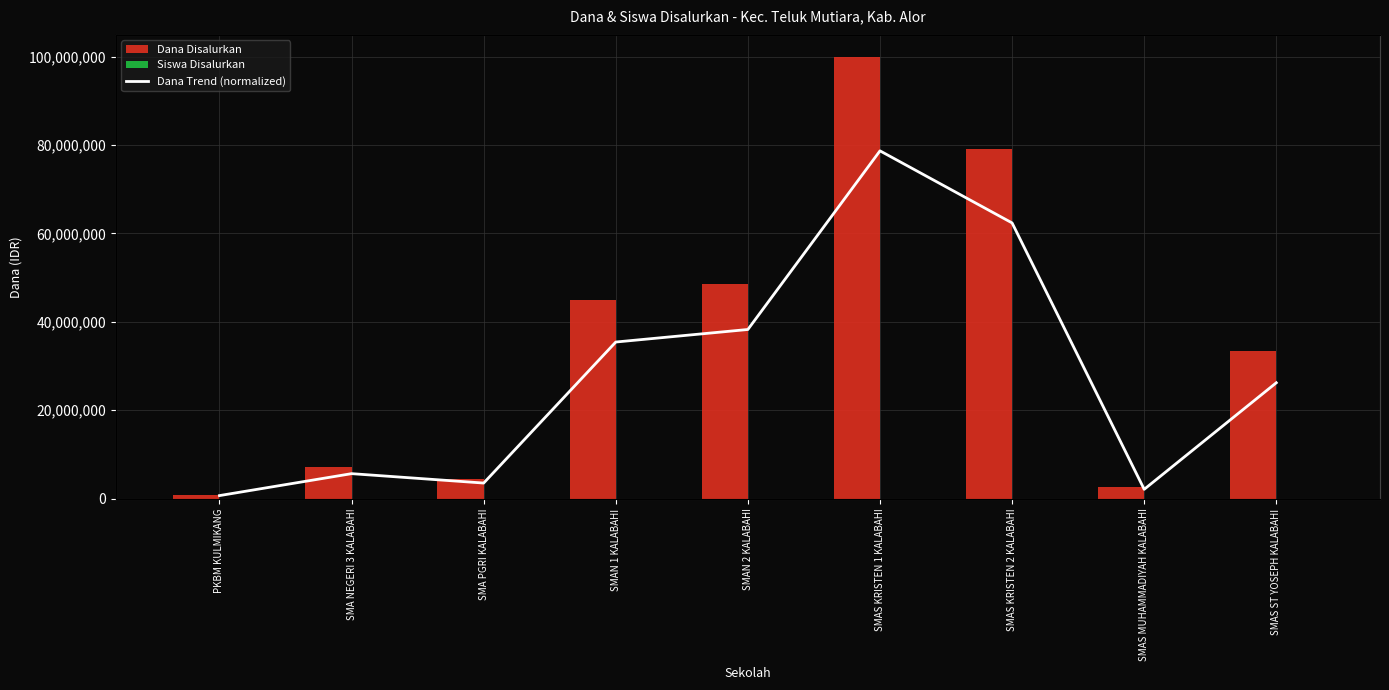

What are all the series names shown in the legend?

Dana Disalurkan, Siswa Disalurkan, Dana Trend (normalized)